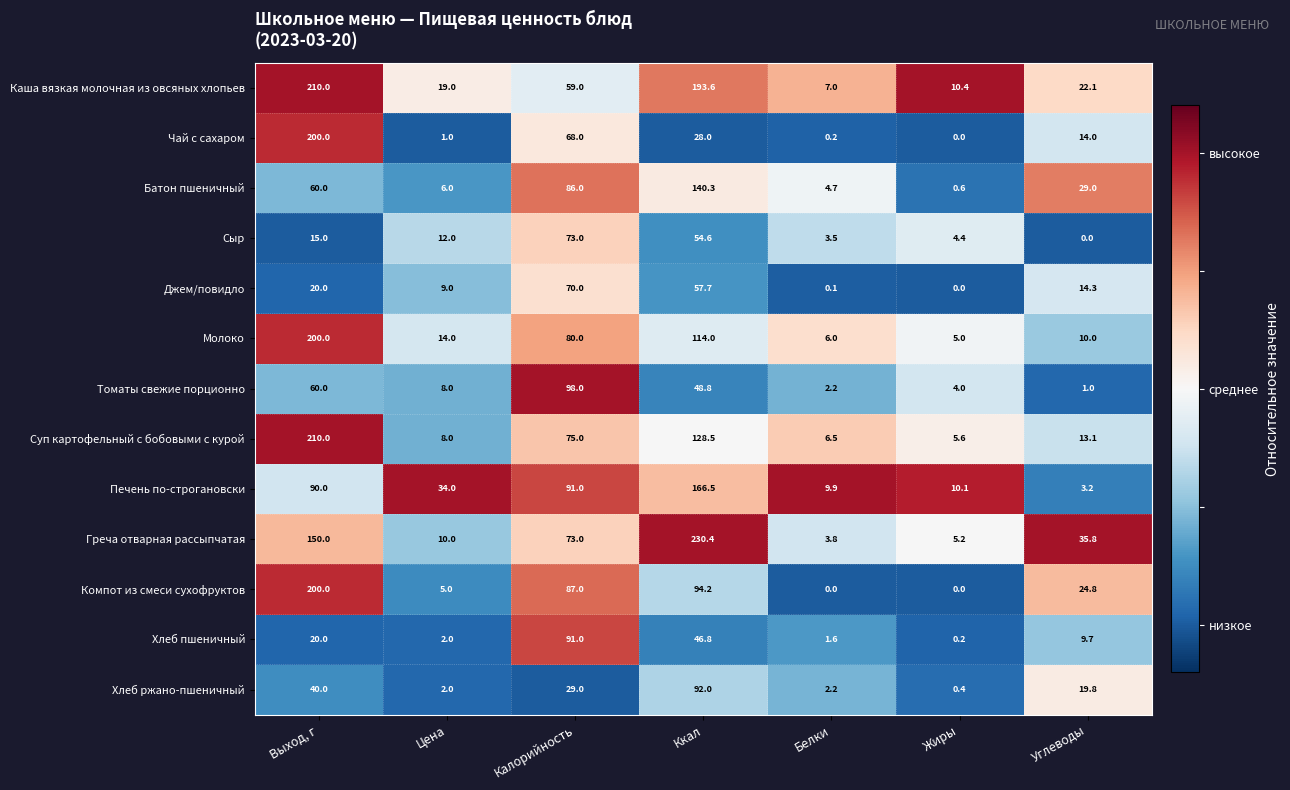

What is the approximate value of Чай с сахаром at Ккал?

28.0